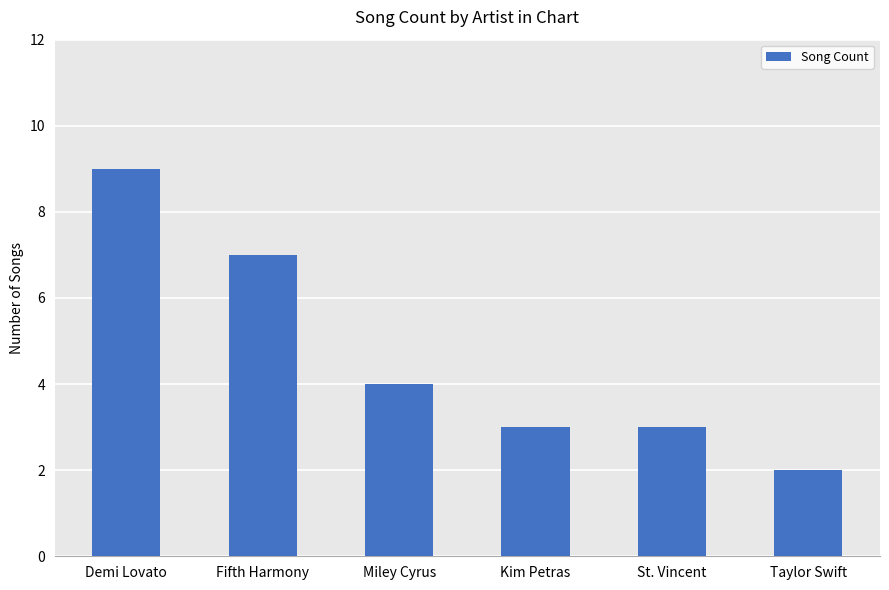

What is the difference between the values at Fifth Harmony and Demi Lovato?

2